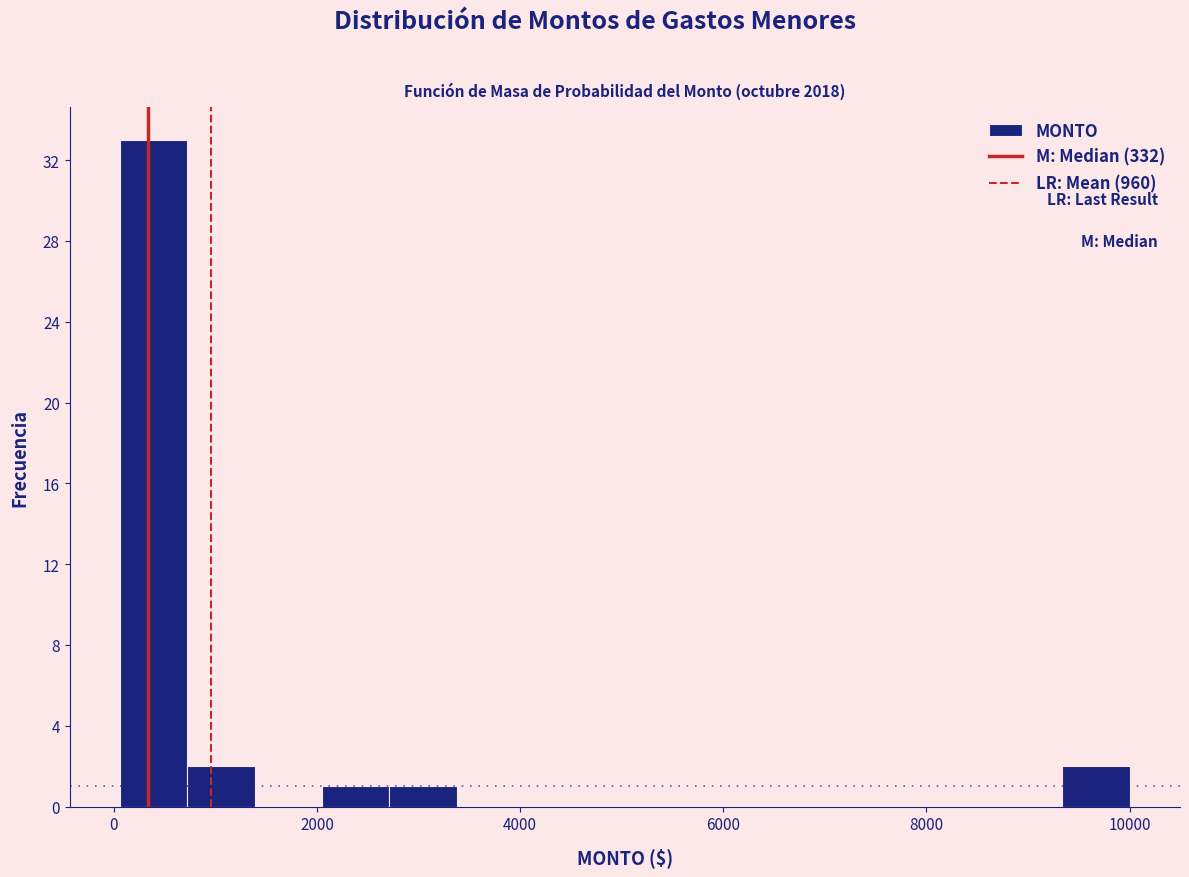

Read against the x-axis, roughly where is the centre of the tallest bar?

400